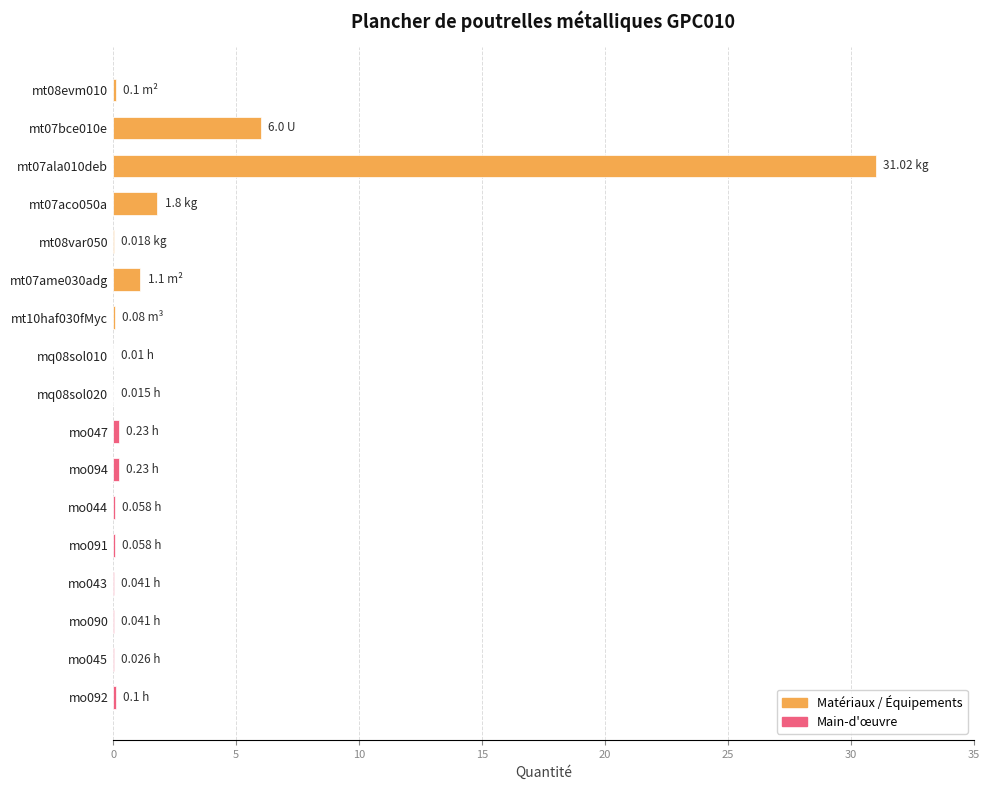

What is the sum of all values?

40.9